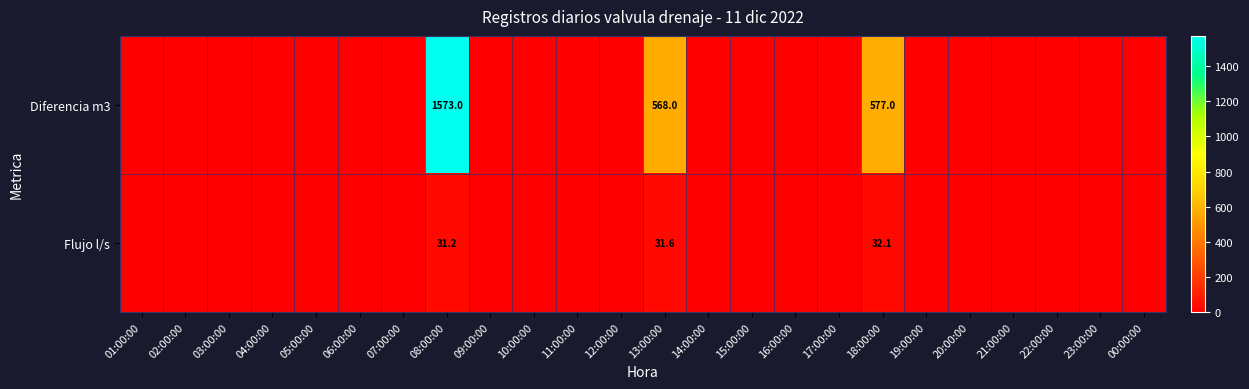

What is the total value across all series at 18:00:00?

609.1